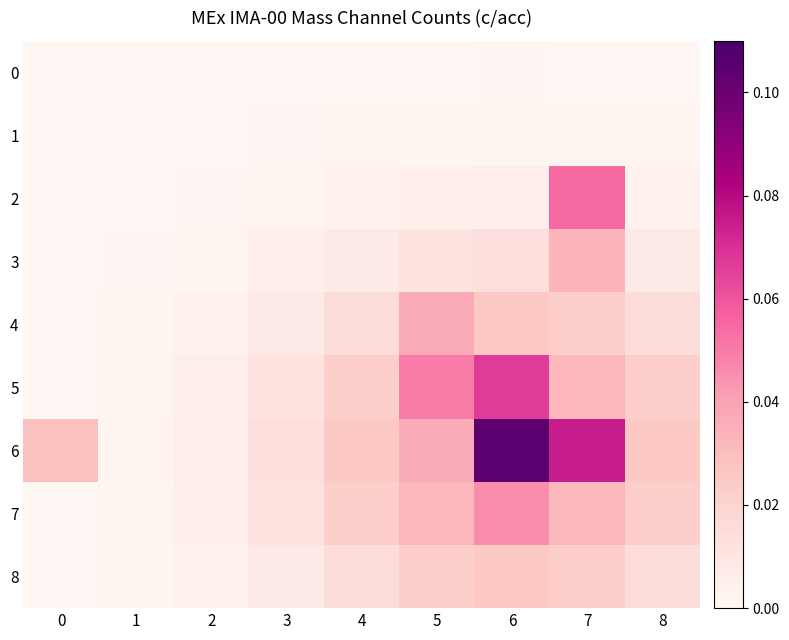

Reading left to right, what are all the values shown in this chart?

0: 0=0.0	1=0.0	2=0.0	3=0.0	4=0.0	5=0.0	6=0.0	7=0.0	8=0.0
1: 0=0.0	1=0.0	2=0.0	3=0.0	4=0.0	5=0.0	6=0.0	7=0.0	8=0.0
2: 0=0.0	1=0.0	2=0.0	3=0.0	4=0.0	5=0.0	6=0.0	7=0.1	8=0.0
3: 0=0.0	1=0.0	2=0.0	3=0.0	4=0.0	5=0.0	6=0.0	7=0.0	8=0.0
4: 0=0.0	1=0.0	2=0.0	3=0.0	4=0.0	5=0.0	6=0.0	7=0.0	8=0.0
5: 0=0.0	1=0.0	2=0.0	3=0.0	4=0.0	5=0.0	6=0.1	7=0.0	8=0.0
6: 0=0.0	1=0.0	2=0.0	3=0.0	4=0.0	5=0.0	6=0.1	7=0.1	8=0.0
7: 0=0.0	1=0.0	2=0.0	3=0.0	4=0.0	5=0.0	6=0.0	7=0.0	8=0.0
8: 0=0.0	1=0.0	2=0.0	3=0.0	4=0.0	5=0.0	6=0.0	7=0.0	8=0.0